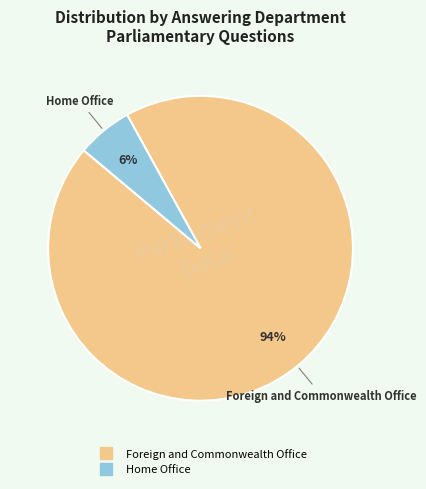

Is Home Office the majority of the pie?

No